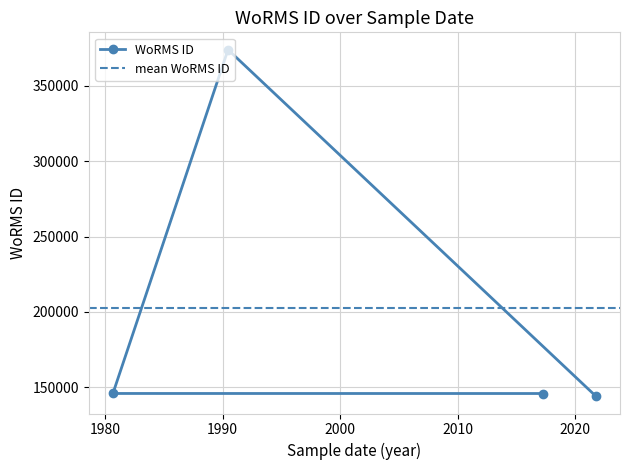

What is the label of the 2nd point from the left?

16-06-1990